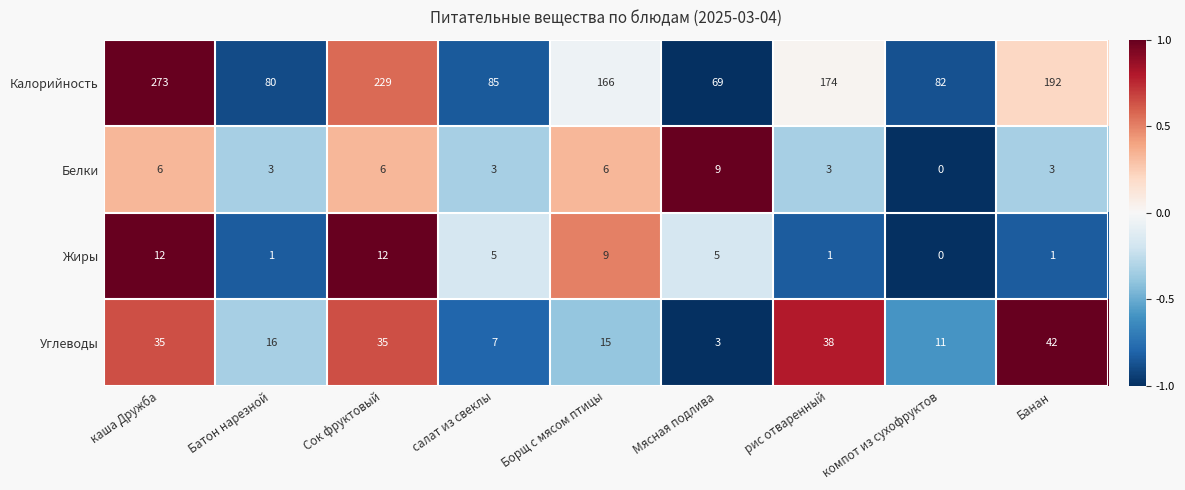

List the series in order of their peak value, lowest first.

Белки, Жиры, Углеводы, Калорийность